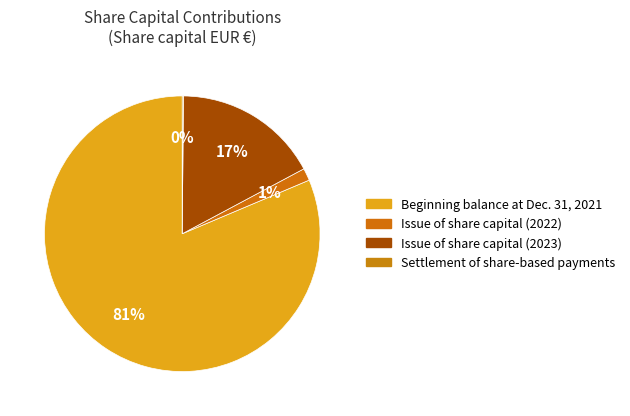

To the nearest percent, what is the difference between the largest and smallest slice percentages?

81%